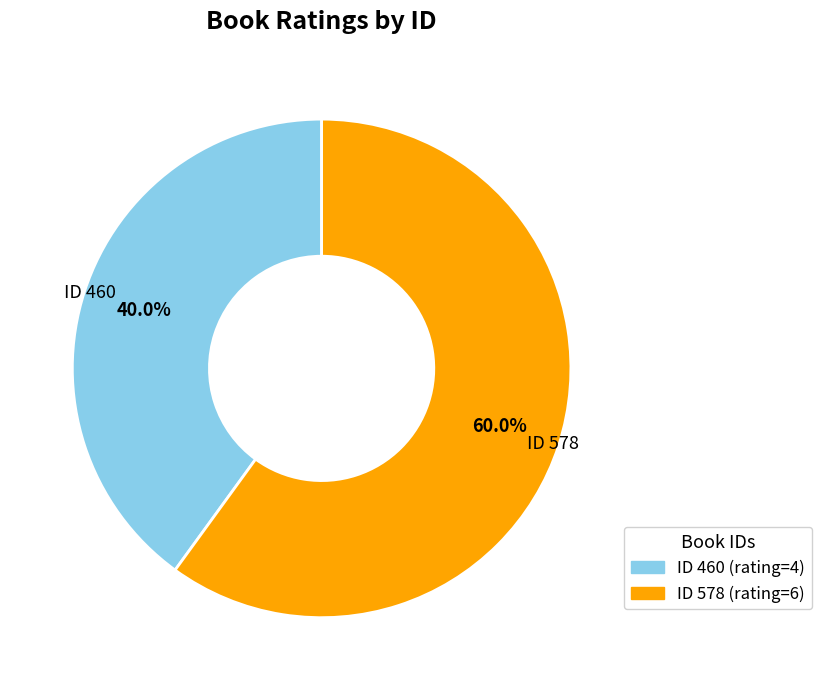

Is there a majority slice in this chart?

Yes